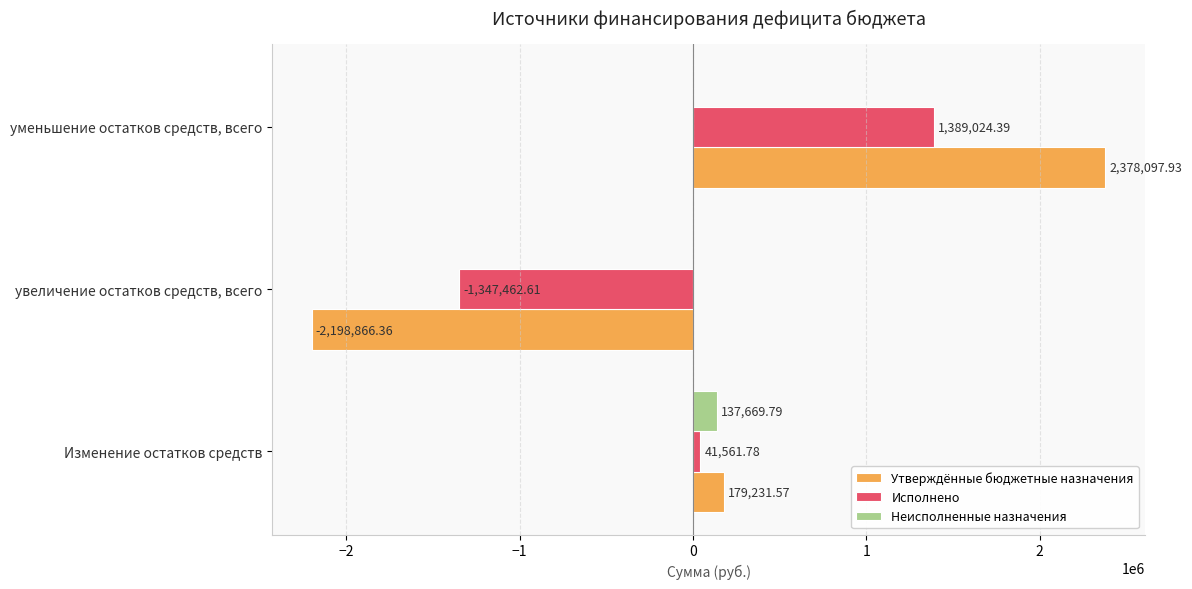

At which label does Утверждённые бюджетные назначения reach its peak?

уменьшение остатков средств, всего